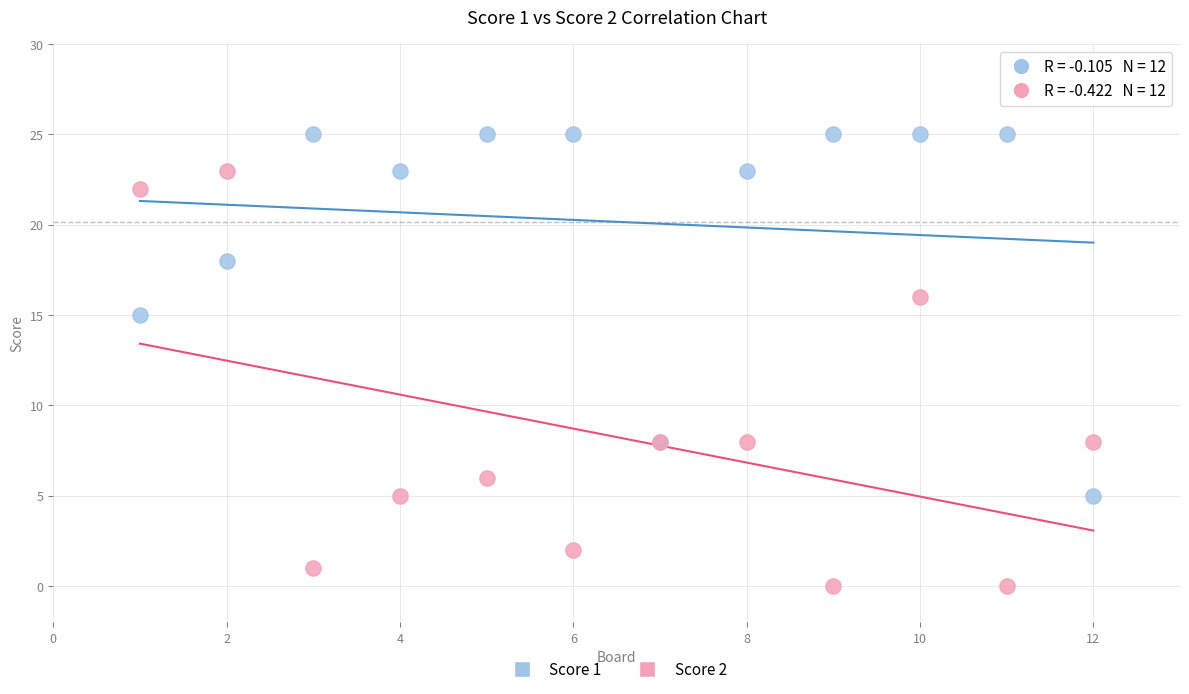

Which series contains the lowest Y value?

Score 2